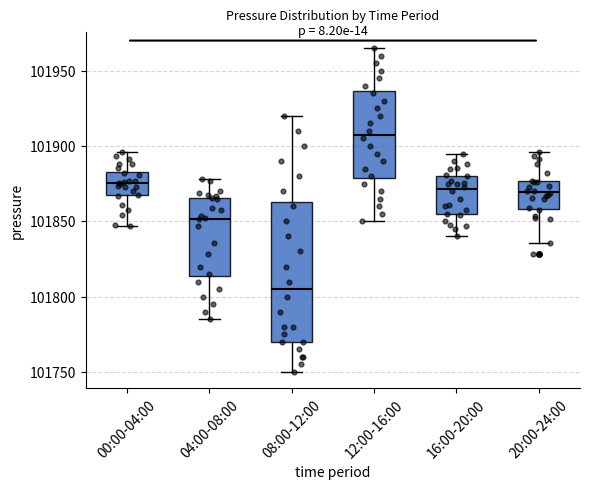

Which box's median line is the lowest?

08:00-12:00